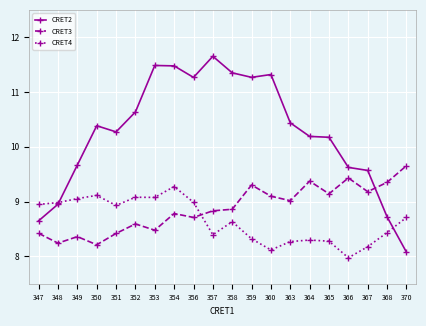

What is the smallest value displayed?

8.0